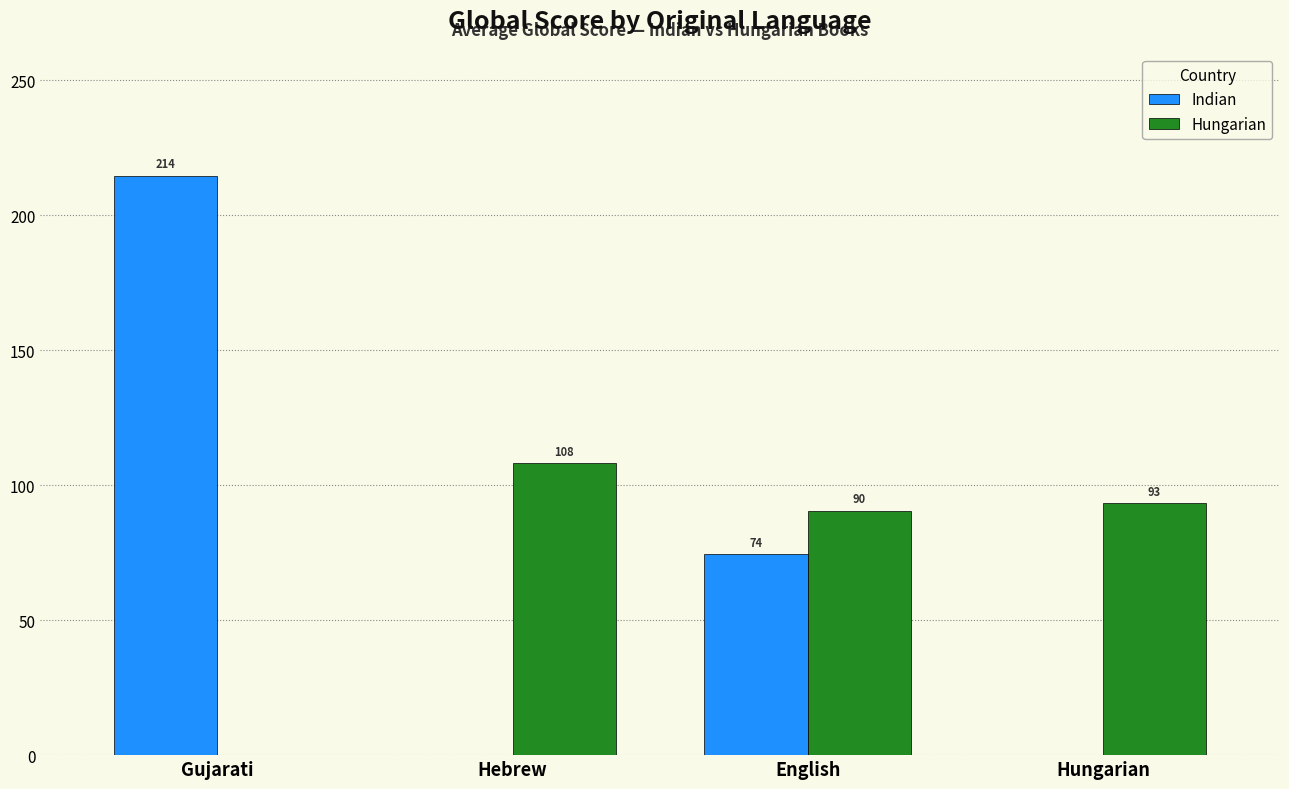

Which category has the highest value across all series?

Gujarati